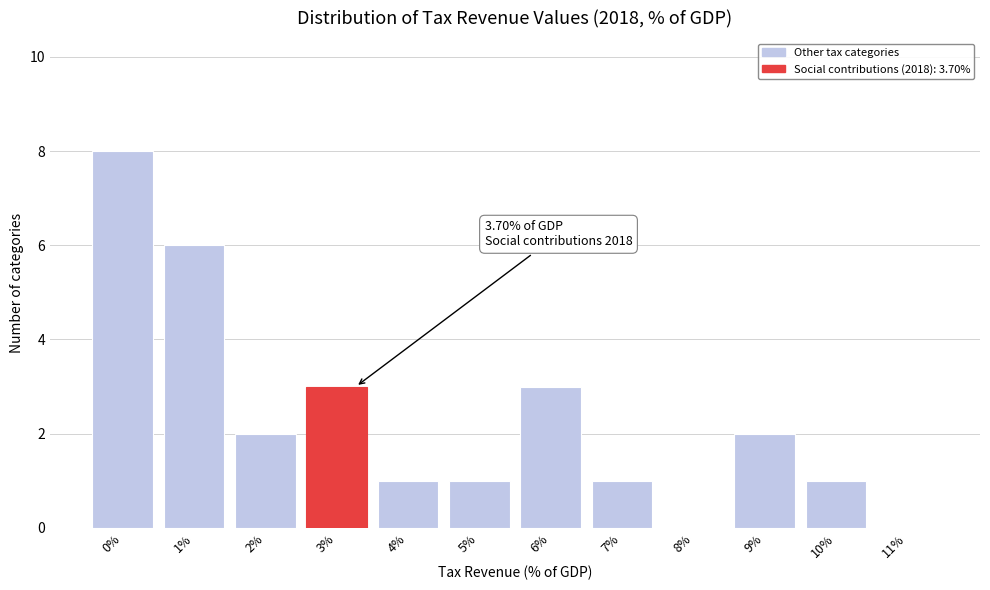

Reading left to right, extract all data points from this chart.

0%=8	1%=6	2%=2	3%=3	4%=1	5%=1	6%=3	7%=1	8%=0	9%=2	10%=1	11%=0